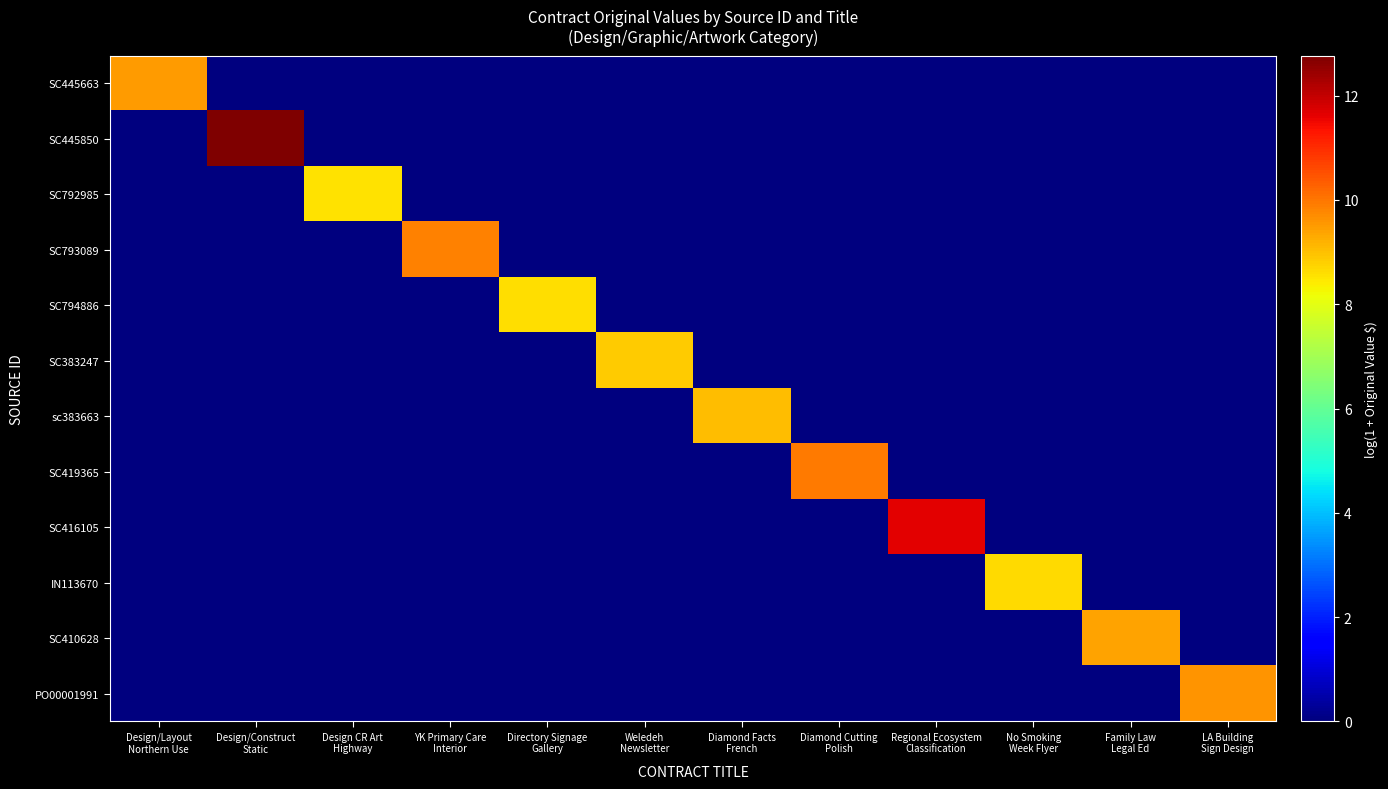

How many distinct data groups are displayed?

12